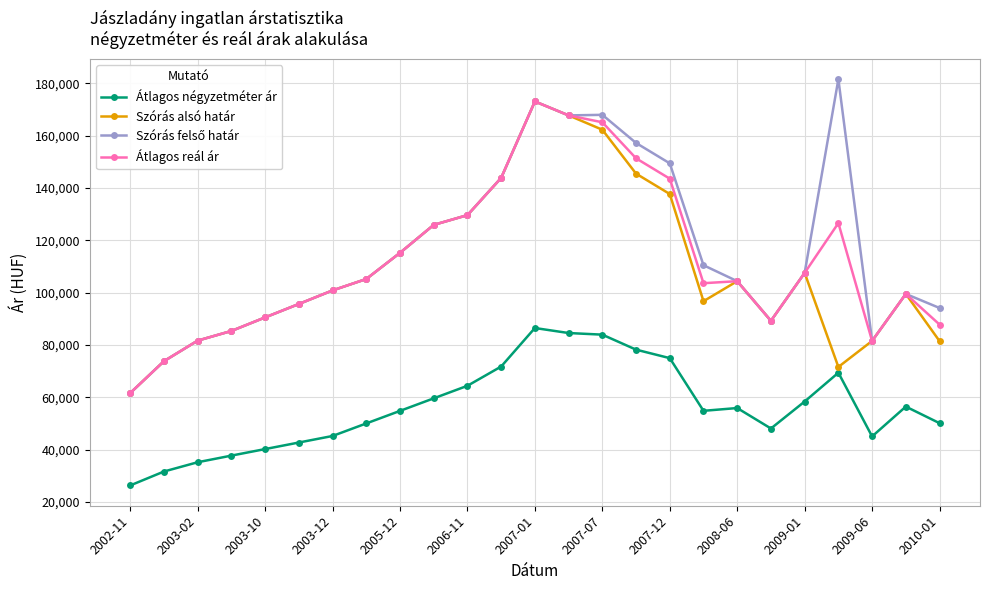

At how many categories does at least one series exceed 33497?

25